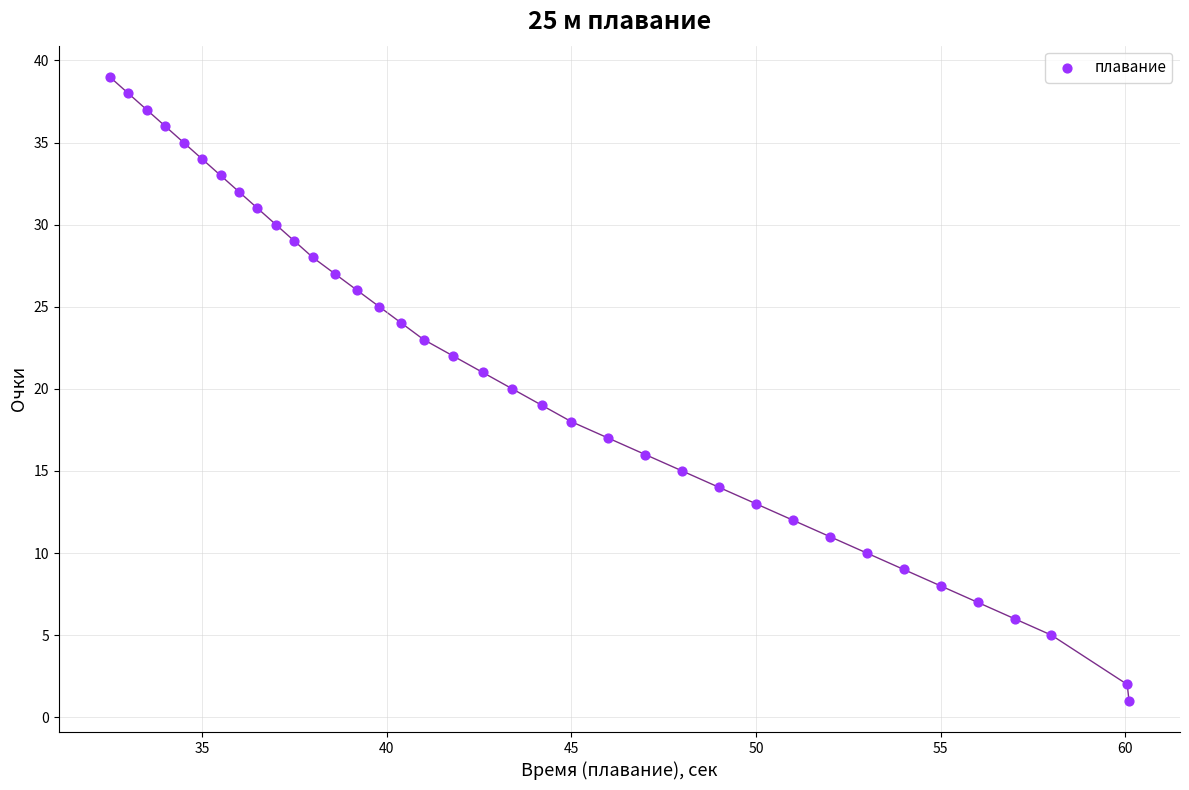

What is the range of Y values (max minus min)?

38